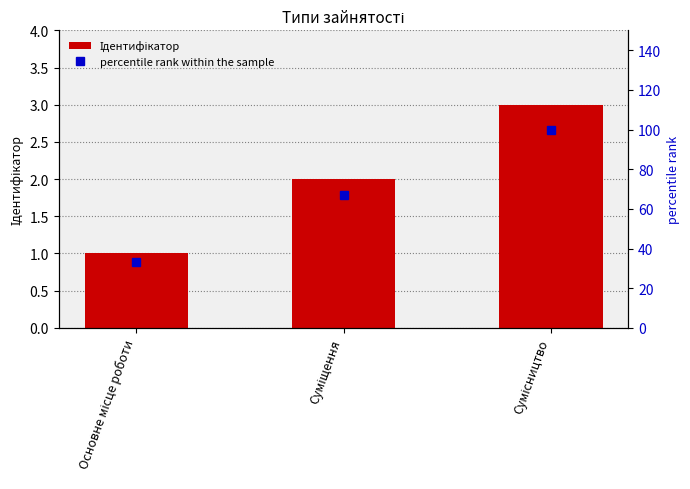

At Суміщення, list the series in order from largest to smallest.

percentile rank within the sample, Ідентифікатор